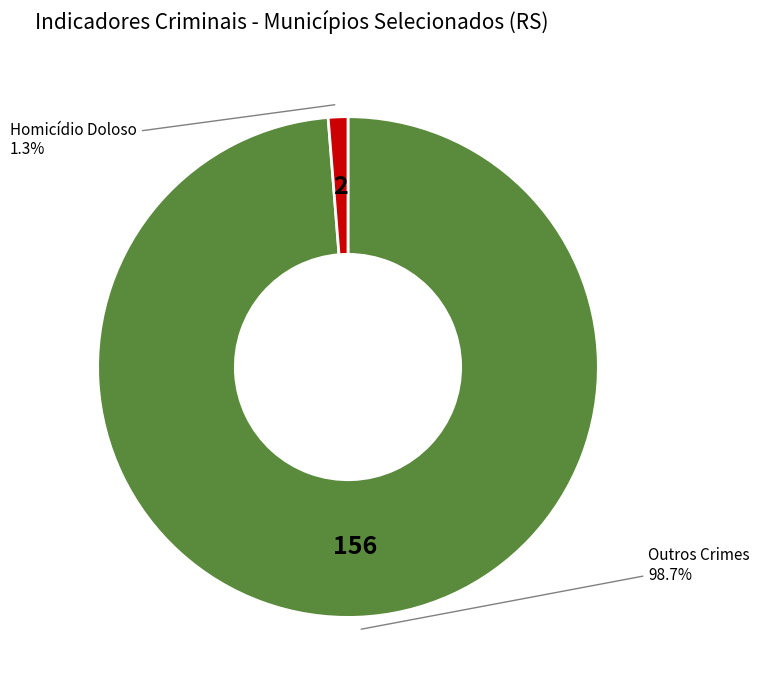

Is there any slice that represents more than half of the pie?

Yes